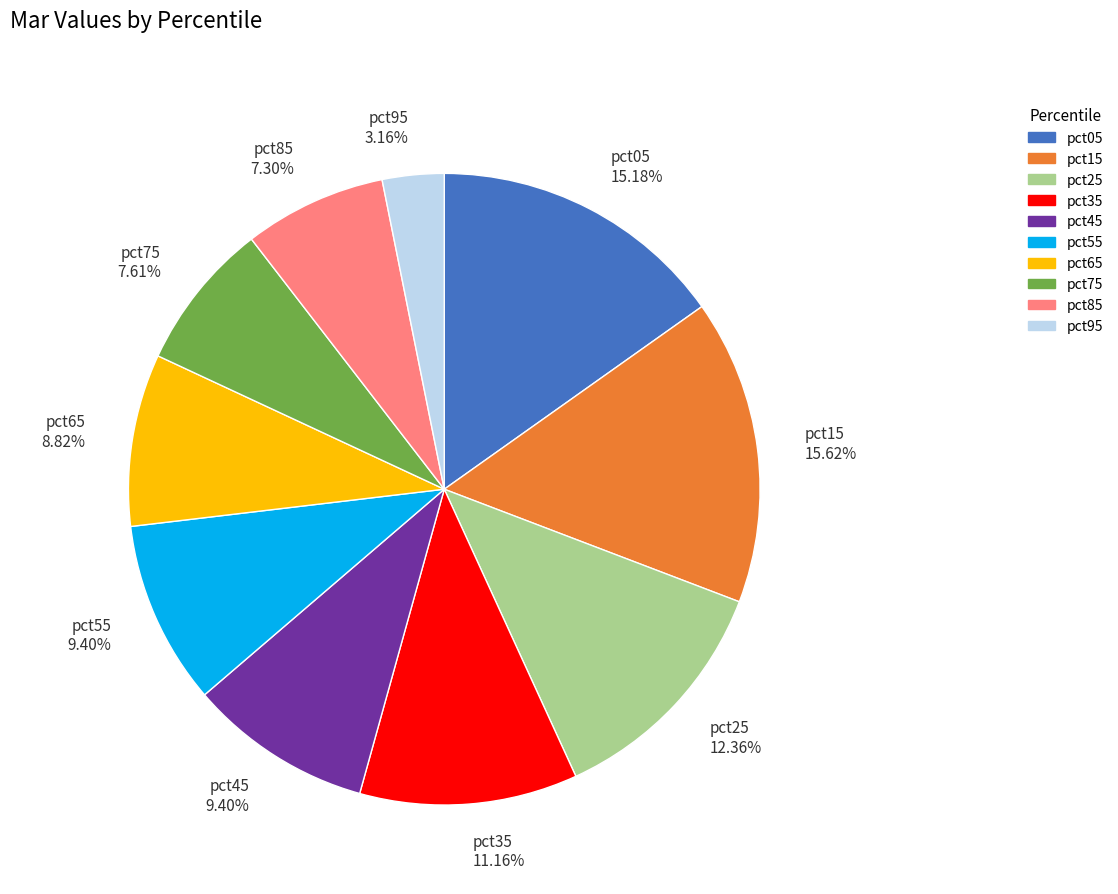

Is there a majority slice in this chart?

No